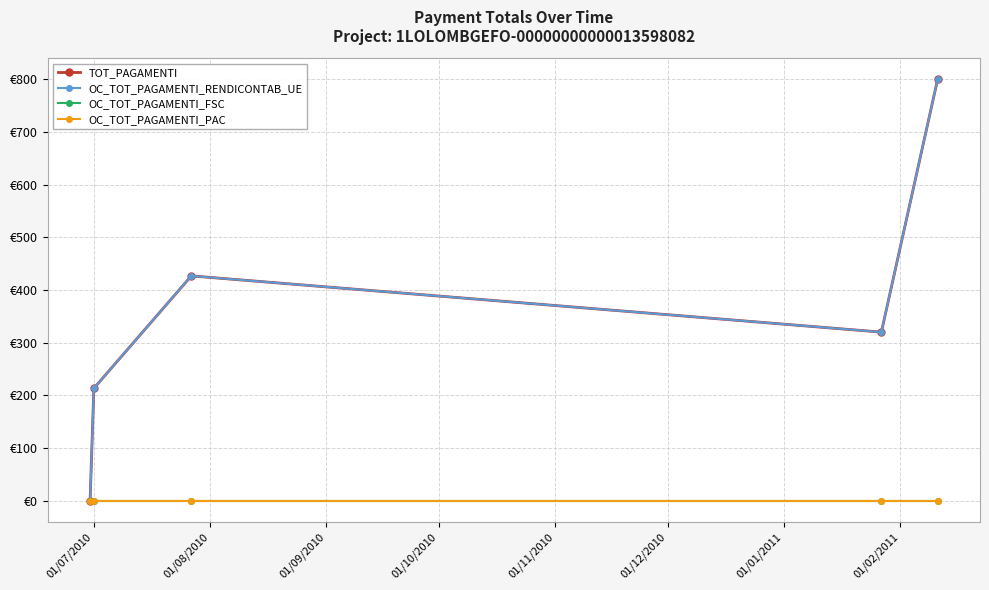

Is this an area chart (filled region under the line)?

No